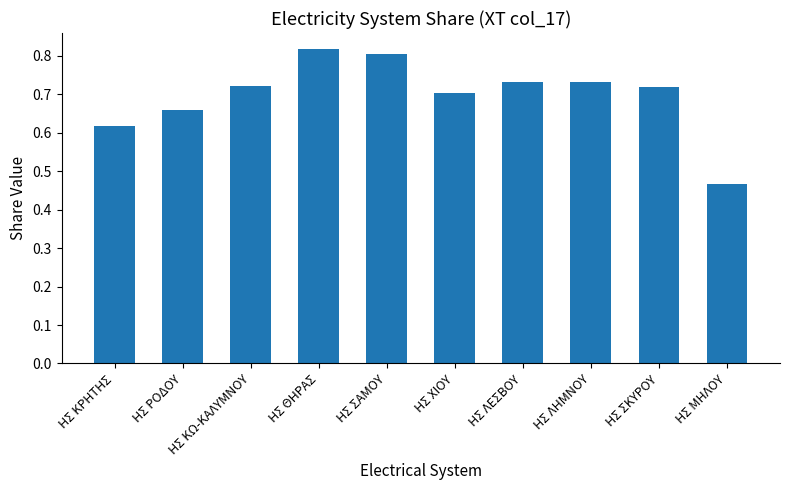

True or false: the data shows 0.7 at ΗΣ ΧΙΟΥ.

True